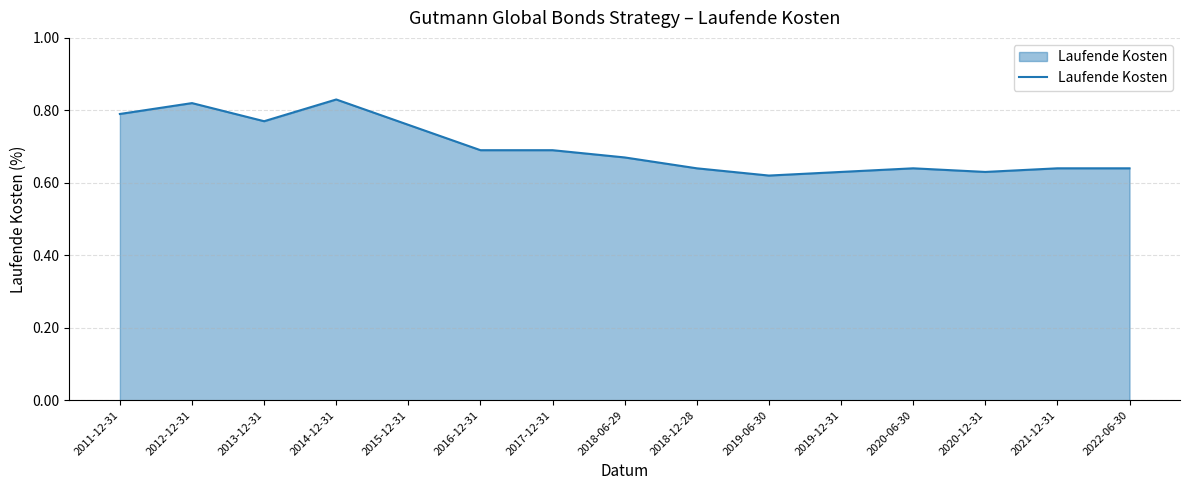

At which label is the value closest to 0?

2019-06-30